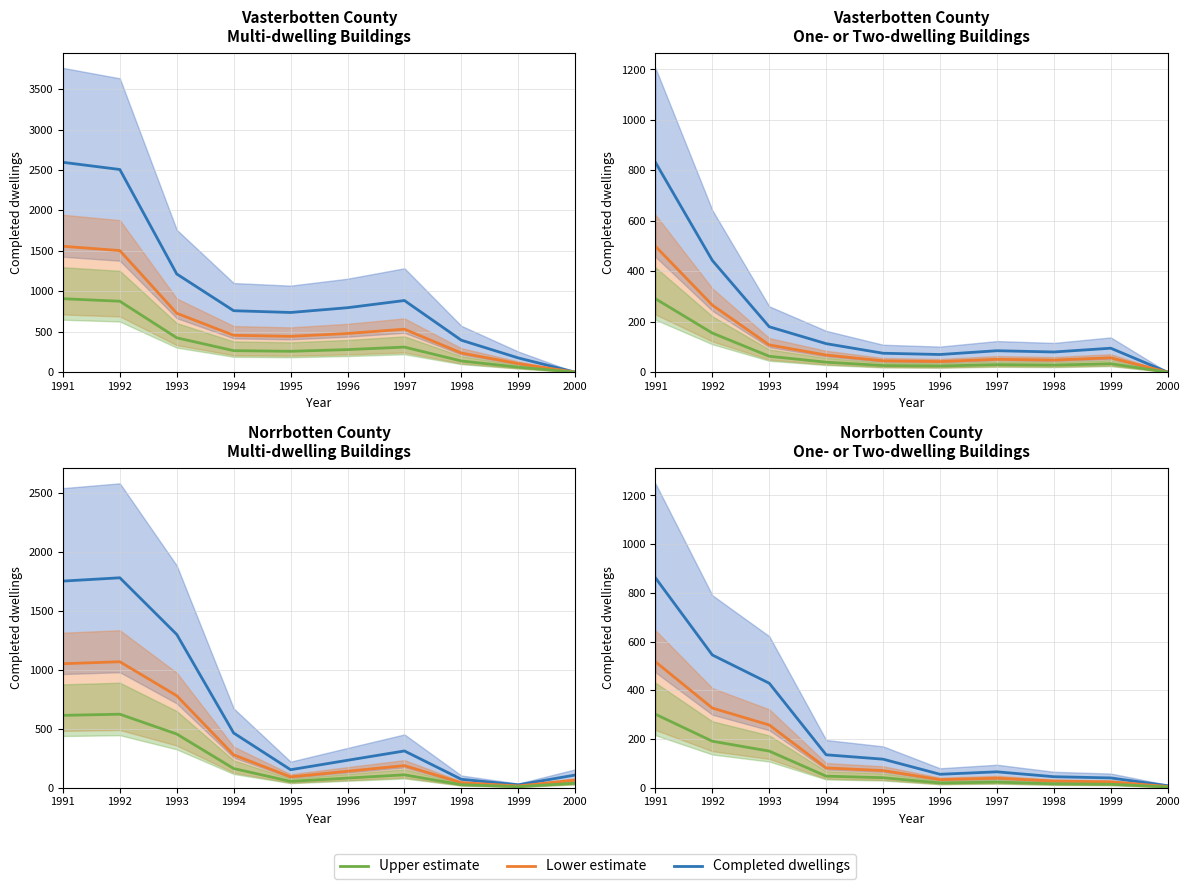

Reading left to right, extract all data points from this chart.

Completed dwellings: 862.0	545.0	429.0	135.0	117.0	55.0	65.0	45.0	40.0	8.0
Lower estimate: 517.2	327.0	257.4	81.0	70.2	33.0	39.0	27.0	24.0	4.8
Upper estimate: 301.7	190.8	150.1	47.2	40.9	19.2	22.8	15.7	14.0	2.8